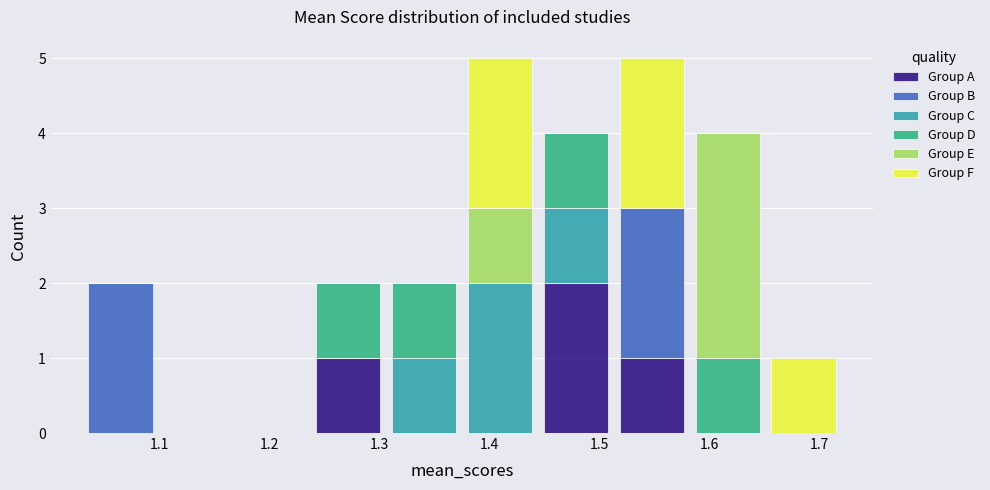

What is the total height of the stacked bar covering 1.306 to 1.375 on the x-axis? Neither the bar edges nor the heights are printed on the chart, so give them approximately, as read against the axes.

2